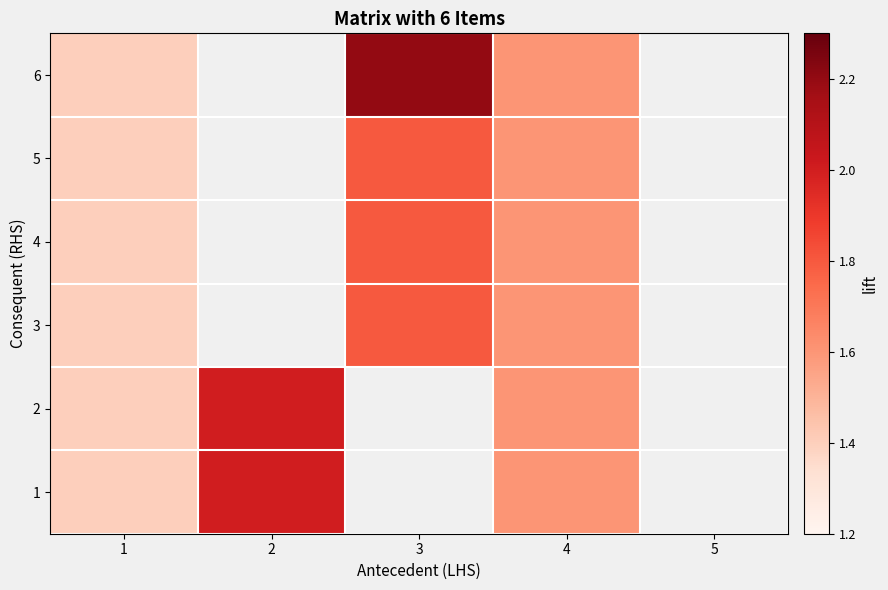

Reading left to right, transcribe all the data shown in this chart.

1: 1=1.4	2=2.0	3=0.0	4=1.6	5=0.0
2: 1=1.4	2=2.0	3=0.0	4=1.6	5=0.0
3: 1=1.4	2=0.0	3=1.8	4=1.6	5=0.0
4: 1=1.4	2=0.0	3=1.8	4=1.6	5=0.0
5: 1=1.4	2=0.0	3=1.8	4=1.6	5=0.0
6: 1=1.4	2=0.0	3=2.2	4=1.6	5=0.0